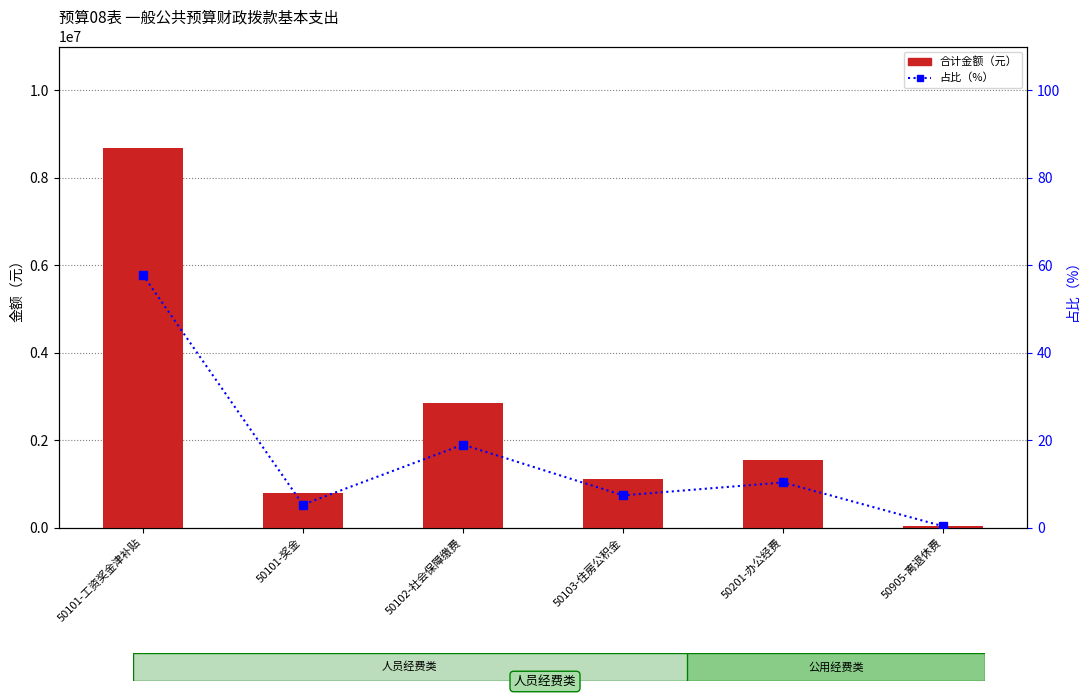

What is the average value of the 合计金额 series?

2500227.7